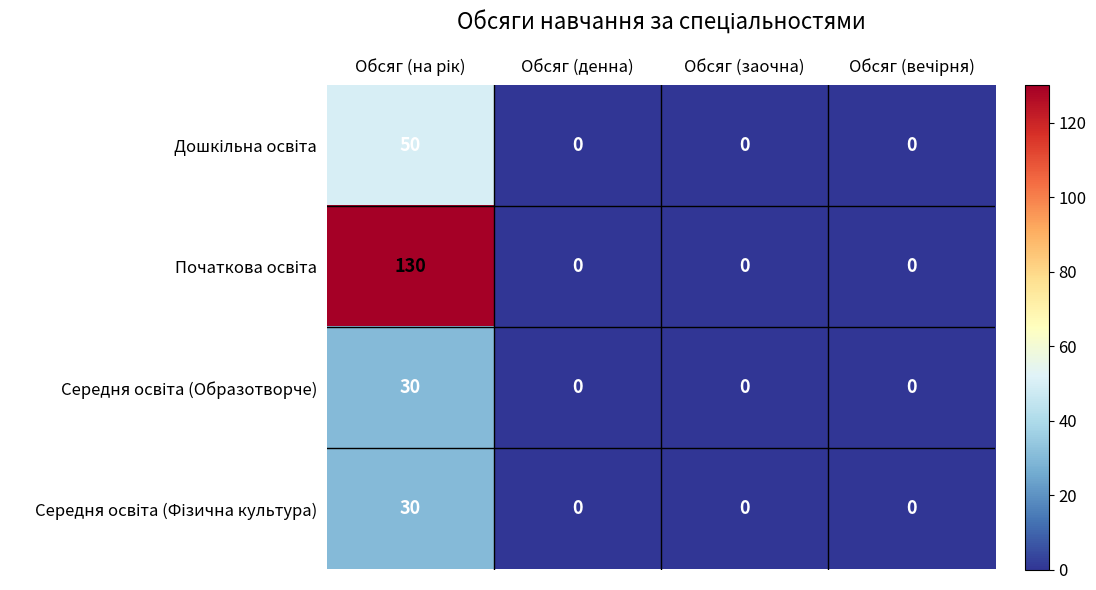

What is the maximum value shown in the chart?

130